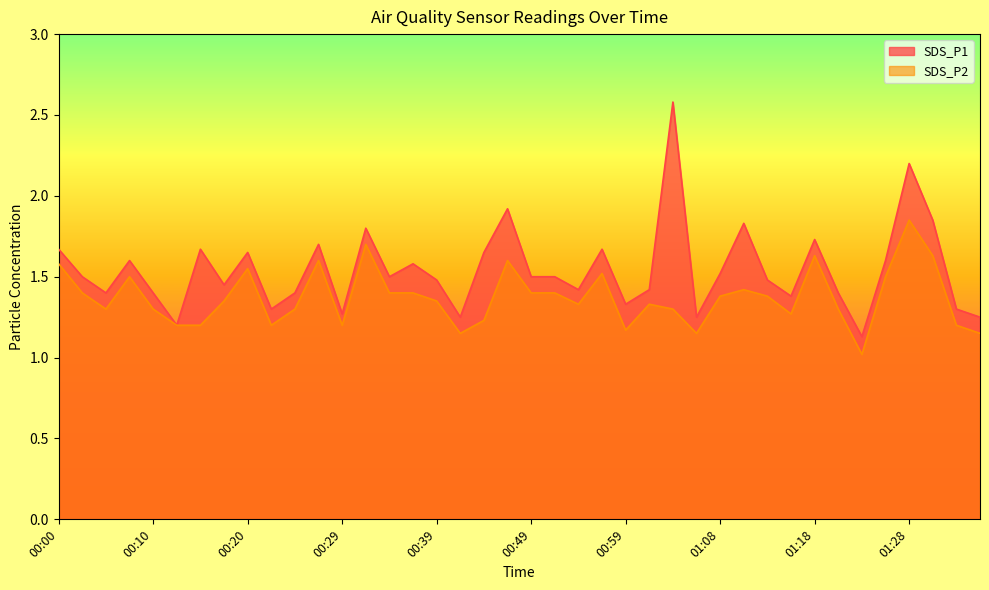

Which has a higher value, 00:39 or 00:05?

00:39